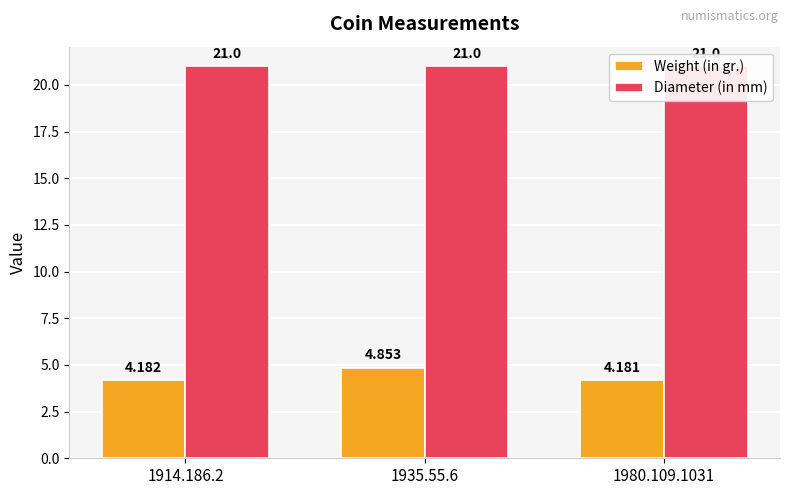

What is the smallest value displayed?

4.2